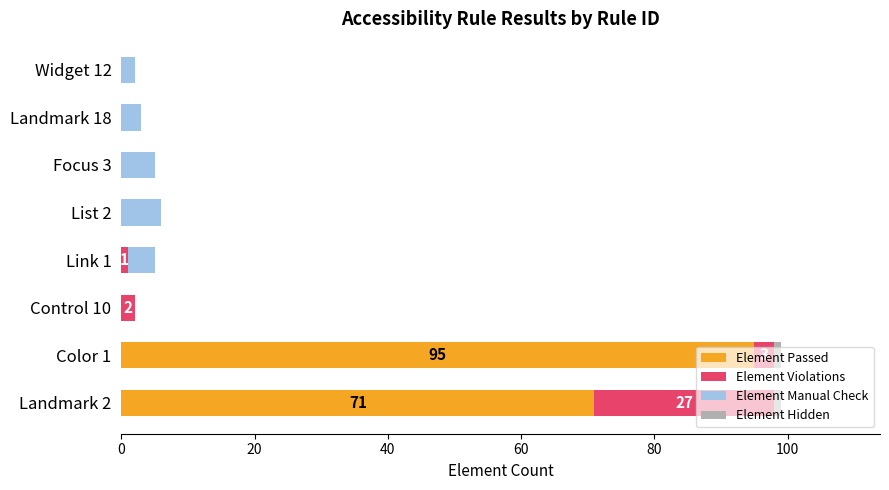

What is the sum of all Element Passed values?

166